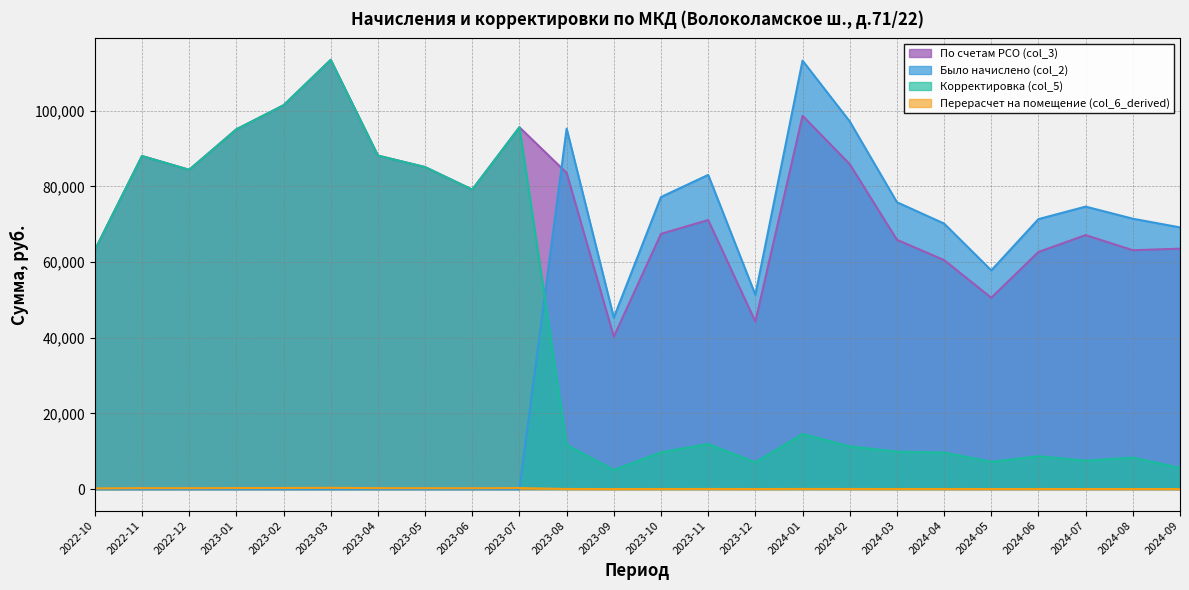

What is the sum of all Корректировка (col_5) values?

1021805.3